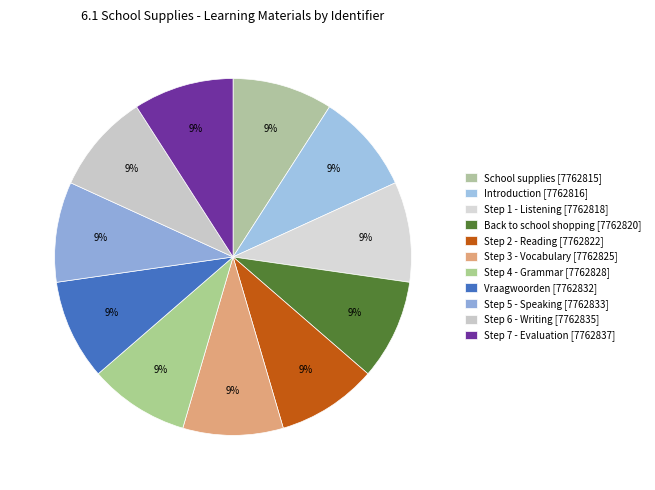

How many segments does this pie chart have?

11